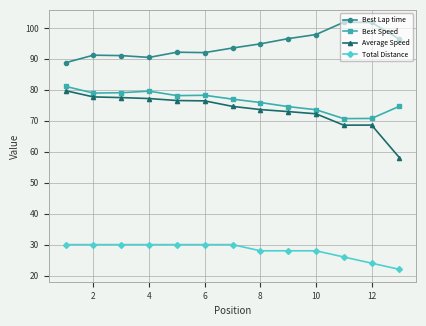

Which series has the widest spread of values?

Average Speed